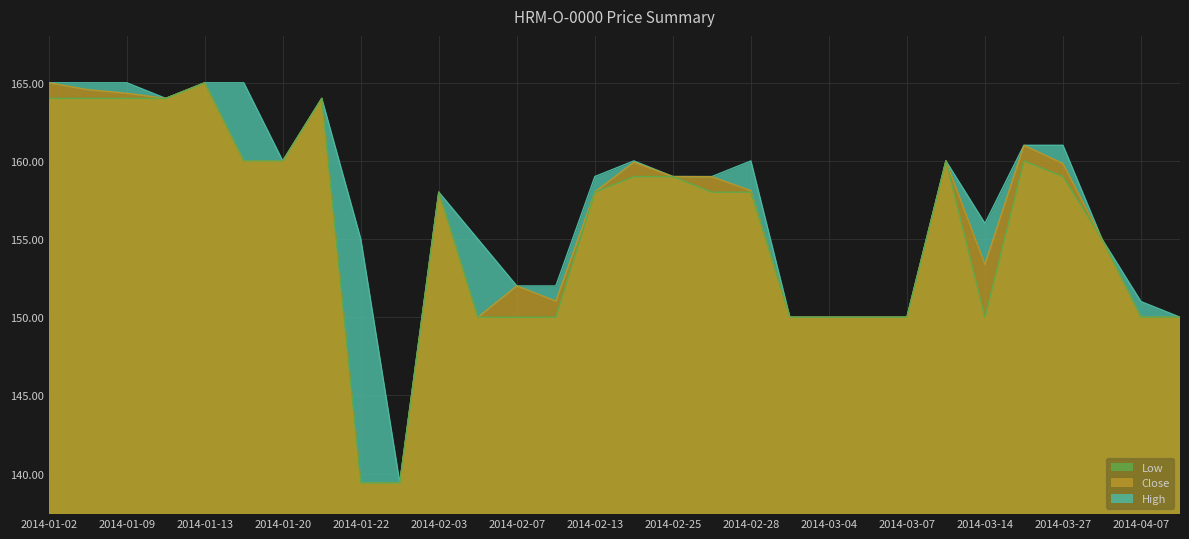

How many interior local valleys does the Low series have?

1